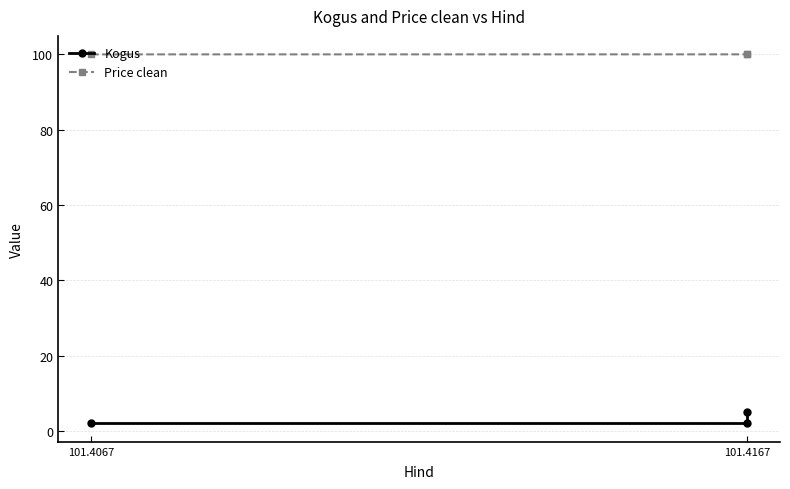

At which label is Price clean closest to 99?

101.4067